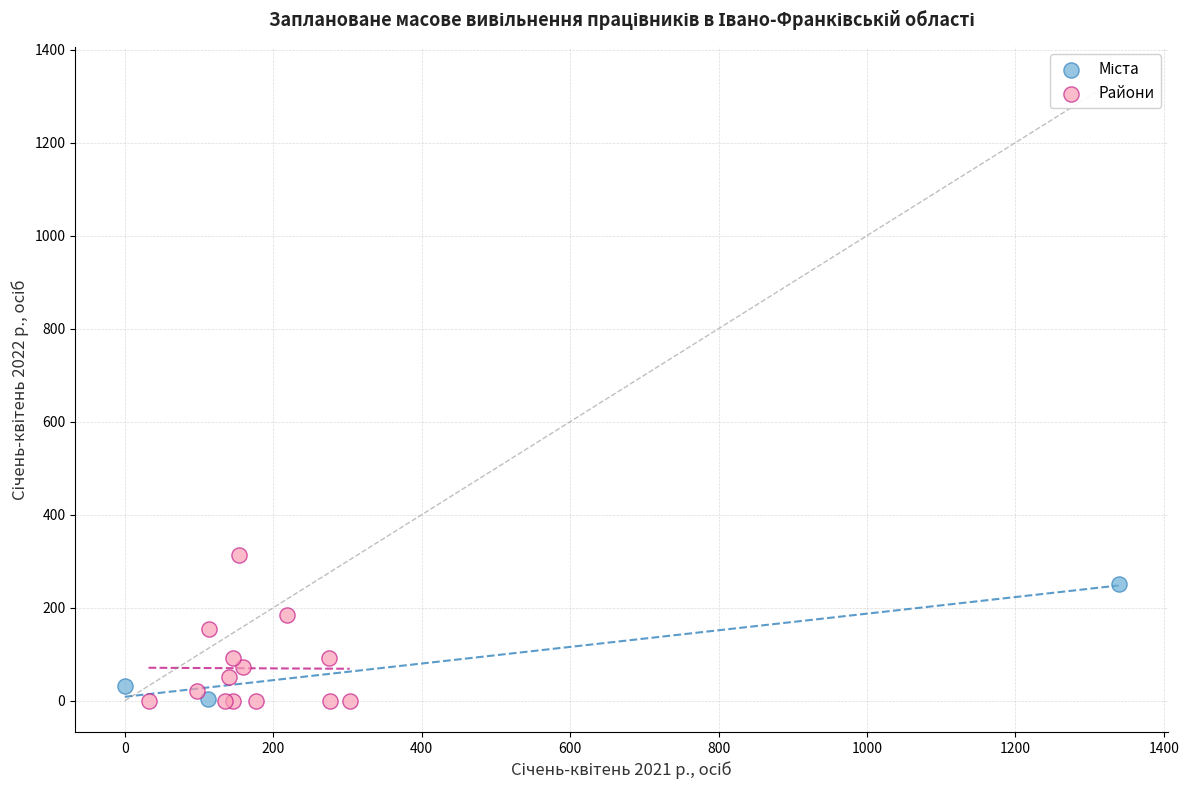

Which series has the largest Y range (max minus min)?

Райони